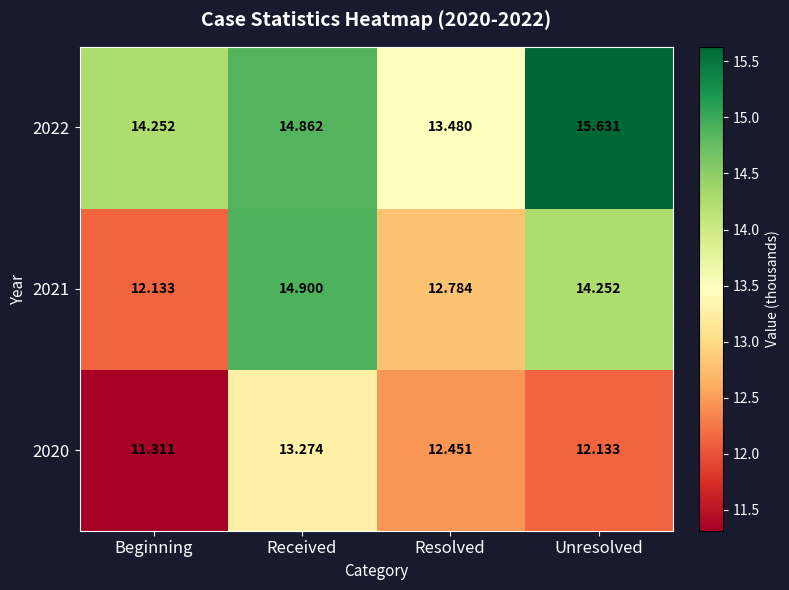

At which label does 2022 first exceed 14?

Beginning